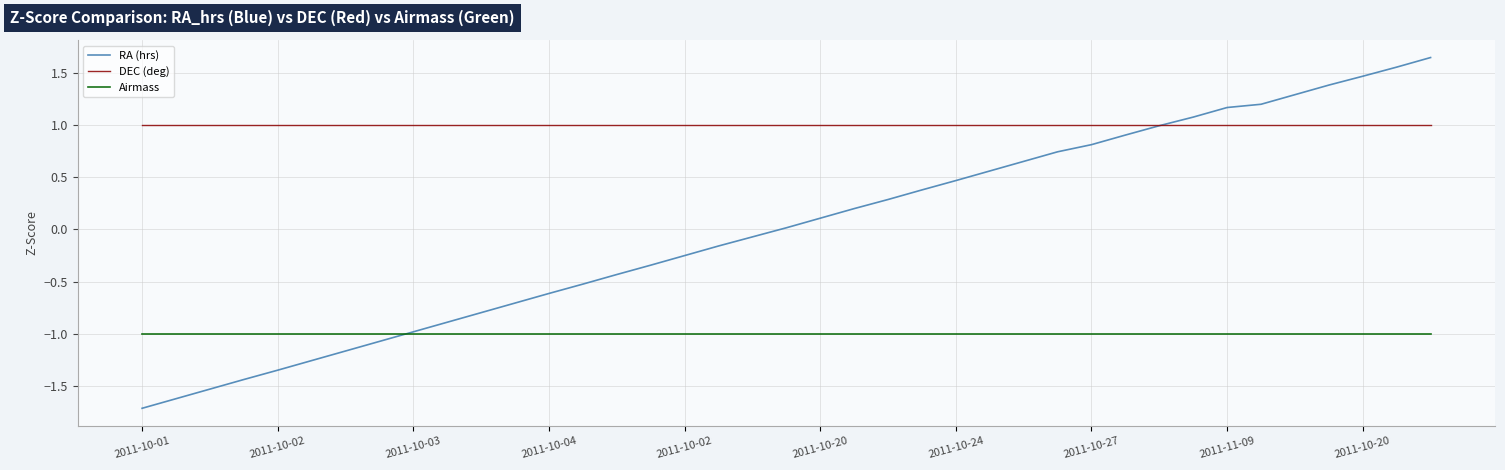

What is the lowest value of the DEC (deg) series?

1.0